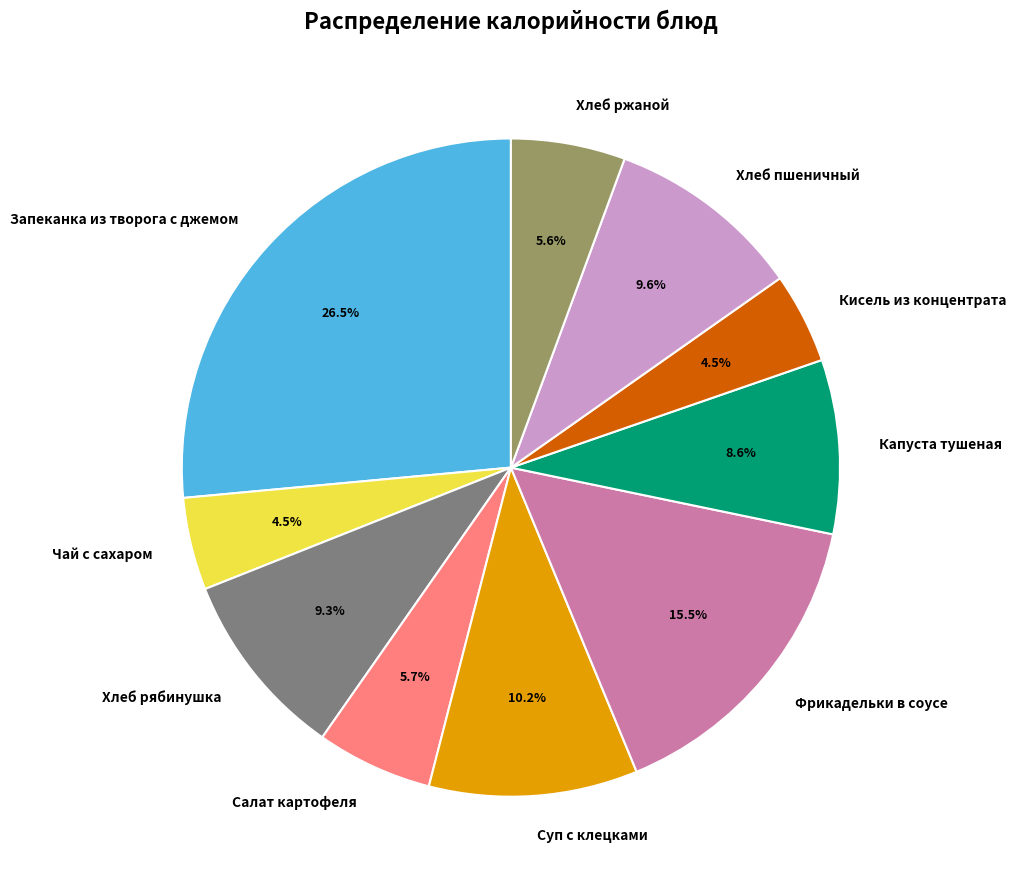

How many segments does this pie chart have?

10